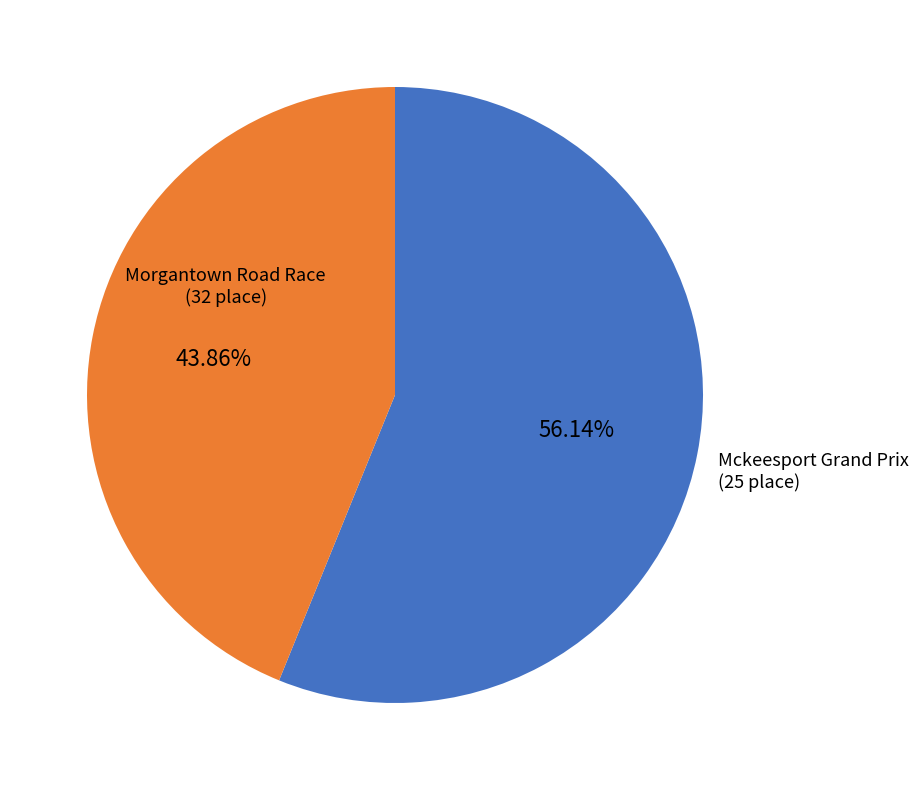

What percentage is the Mckeesport Grand Prix slice, to the nearest percent?

44%